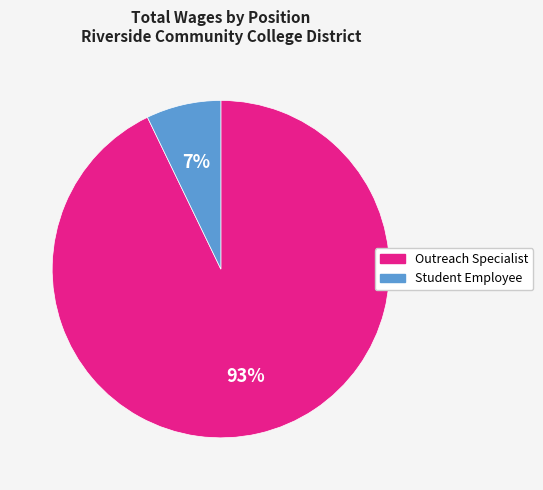

To the nearest percent, what is the combined percentage of Student Employee and Outreach Specialist?

100%